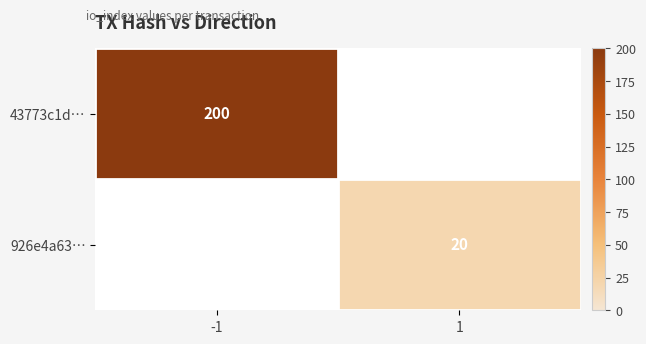

Is the value of 43773c1d… at -1 greater than the value of 926e4a63… at 1?

Yes